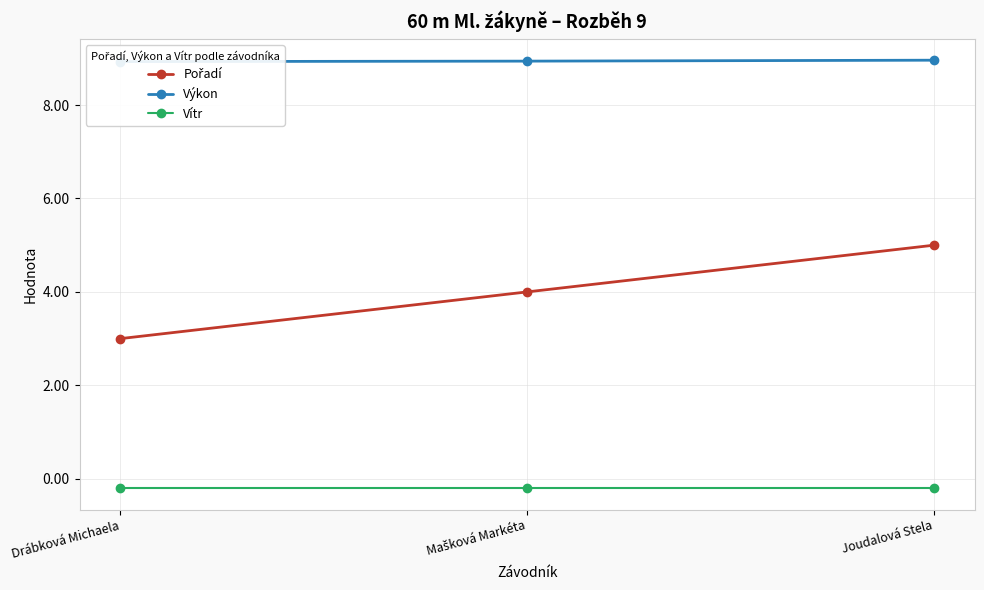

Rank the series at Drábková Michaela from highest to lowest value.

Výkon, Pořadí, Vítr